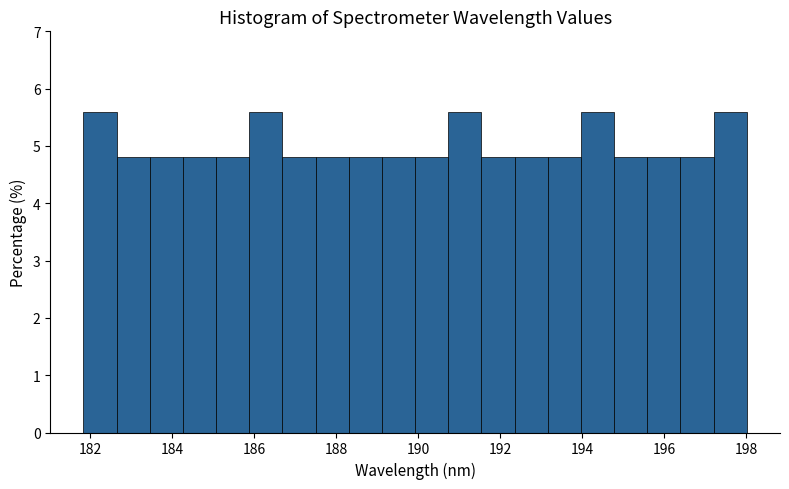

What is the height of the bar covering 190.8 to 191.6 on the x-axis? Neither the bar edges nor the heights are printed on the chart, so give them approximately, as read against the axes.

5.6